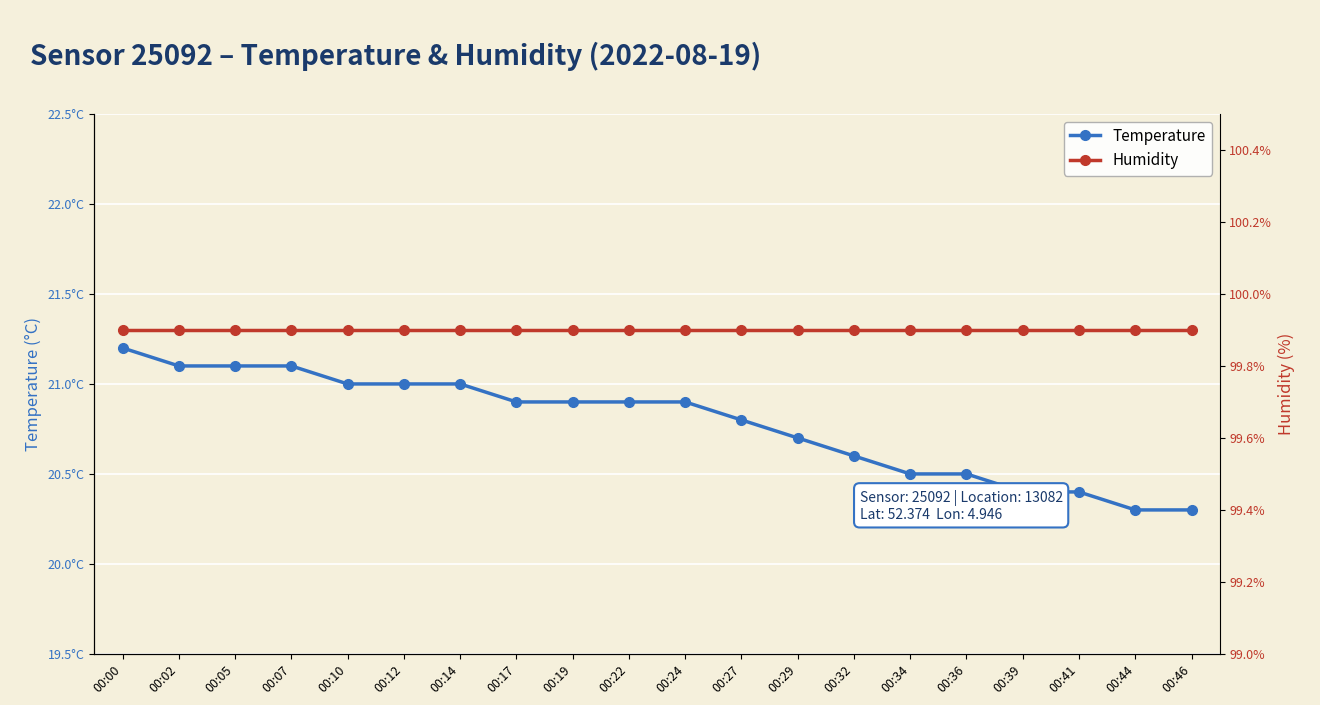

Reading right to left, what are all the values shown in this chart?

temperature: 20.3	20.3	20.4	20.4	20.5	20.5	20.6	20.7	20.8	20.9	20.9	20.9	20.9	21.0	21.0	21.0	21.1	21.1	21.1	21.2
humidity: 99.9	99.9	99.9	99.9	99.9	99.9	99.9	99.9	99.9	99.9	99.9	99.9	99.9	99.9	99.9	99.9	99.9	99.9	99.9	99.9